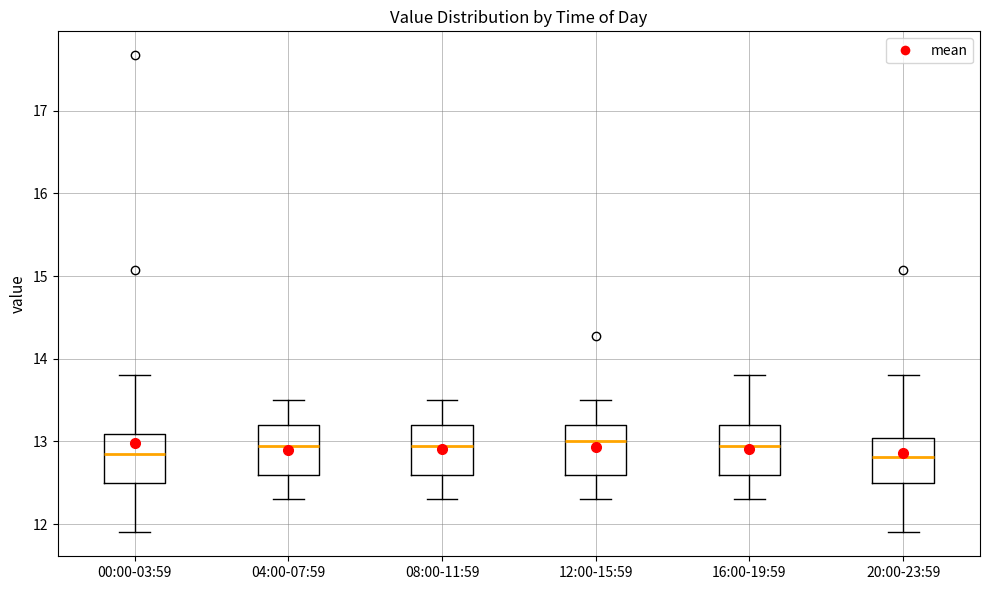

Where is the upper edge of the box for 04:00-07:59 on the y-axis? The values are not printed on the chart, so give them approximately, as read against the axis.

13.2